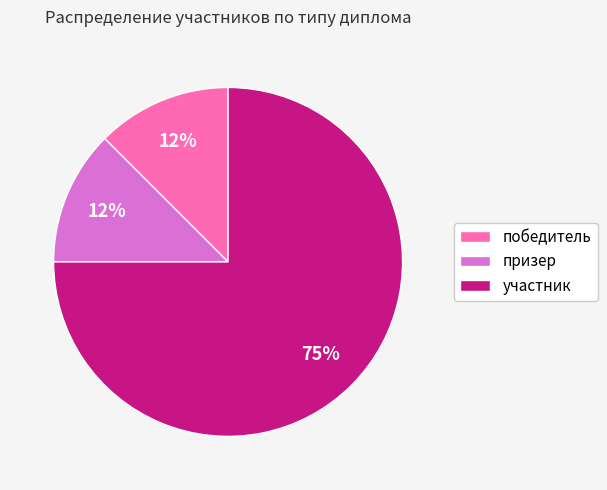

To the nearest percent, what is the average slice percentage?

33%